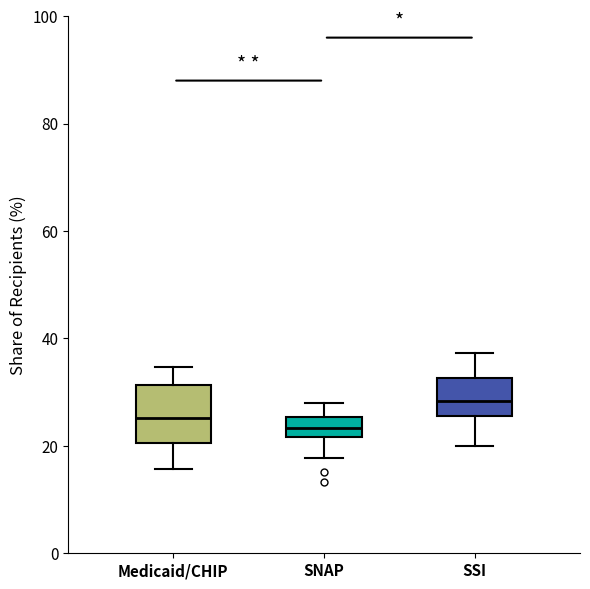

Comparing the boxes themselves (not the whiskers), which one is the tallest?

Medicaid/CHIP